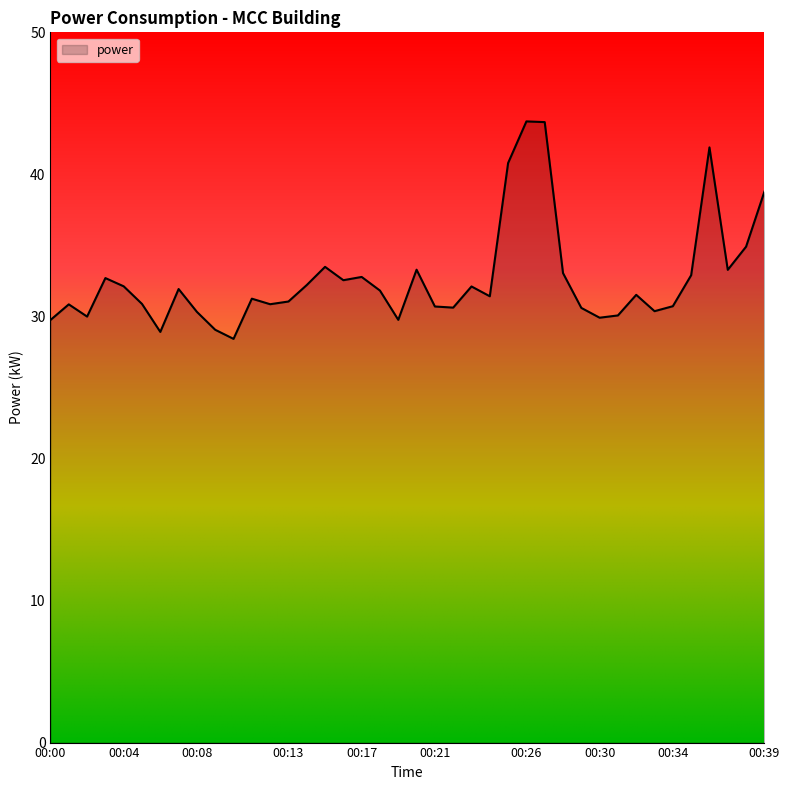

What is the smallest value displayed?

28.4